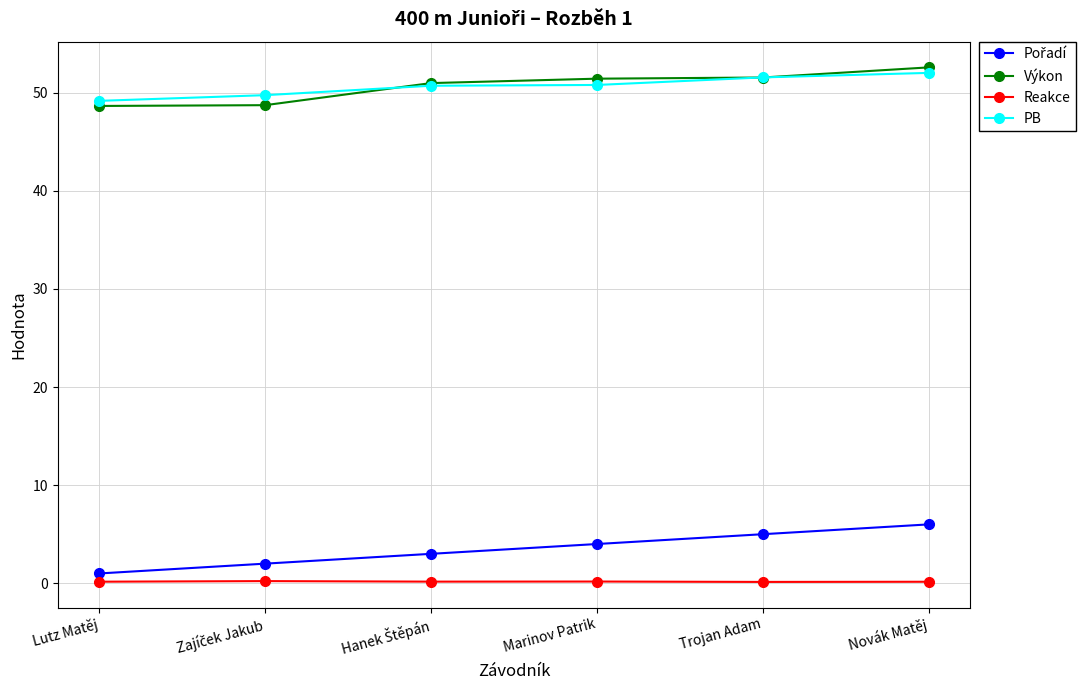

True or false: Reakce and Výkon cross at least once.

False